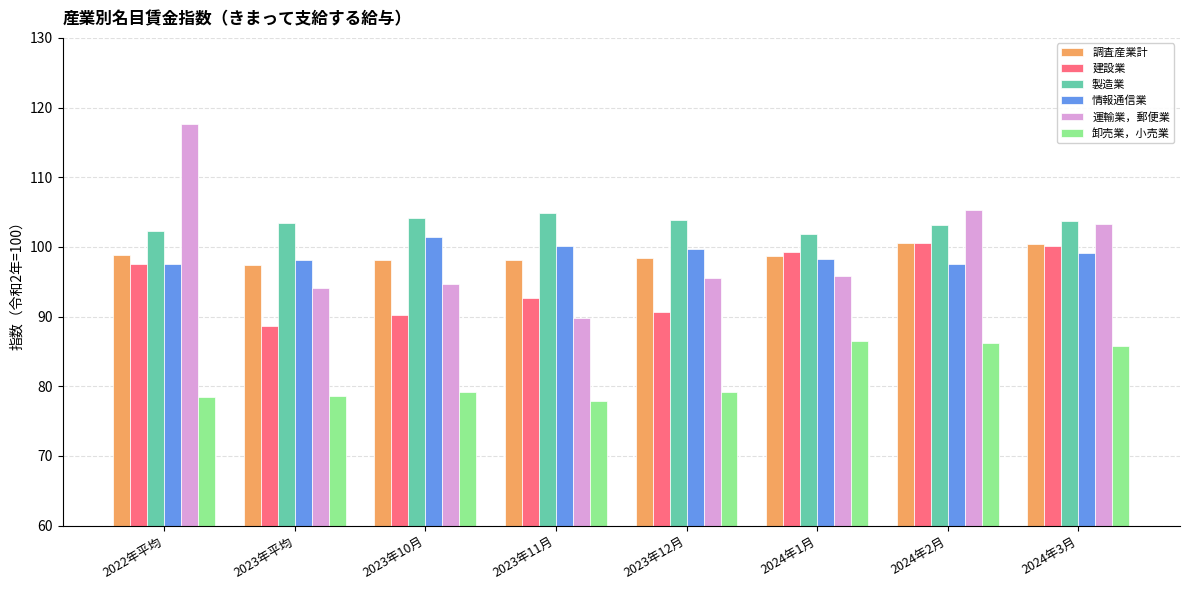

What are all the series names shown in the legend?

調査産業計, 建設業, 製造業, 情報通信業, 運輸業，郵便業, 卸売業，小売業